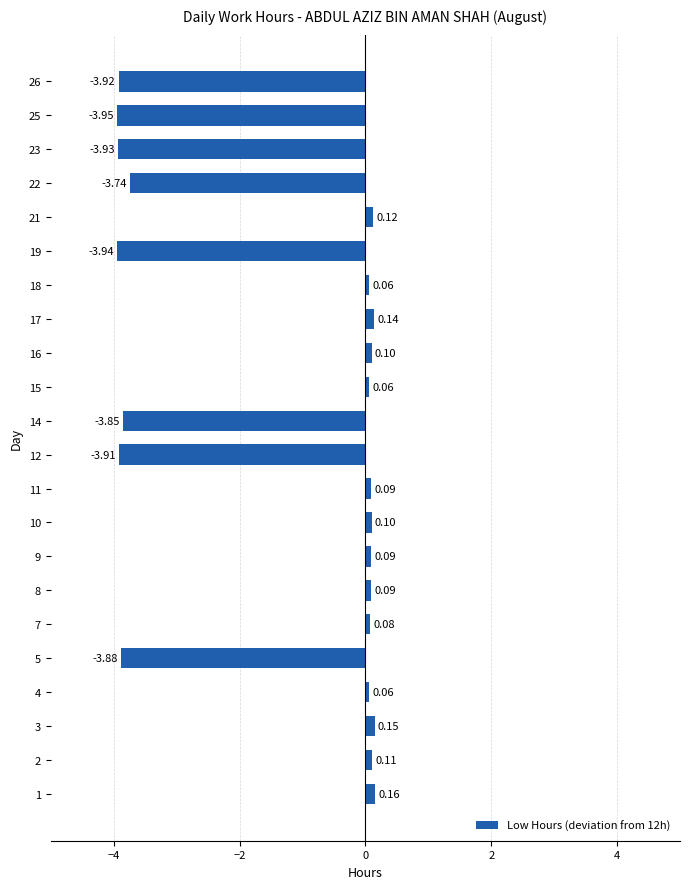

What is the average value?

-1.4